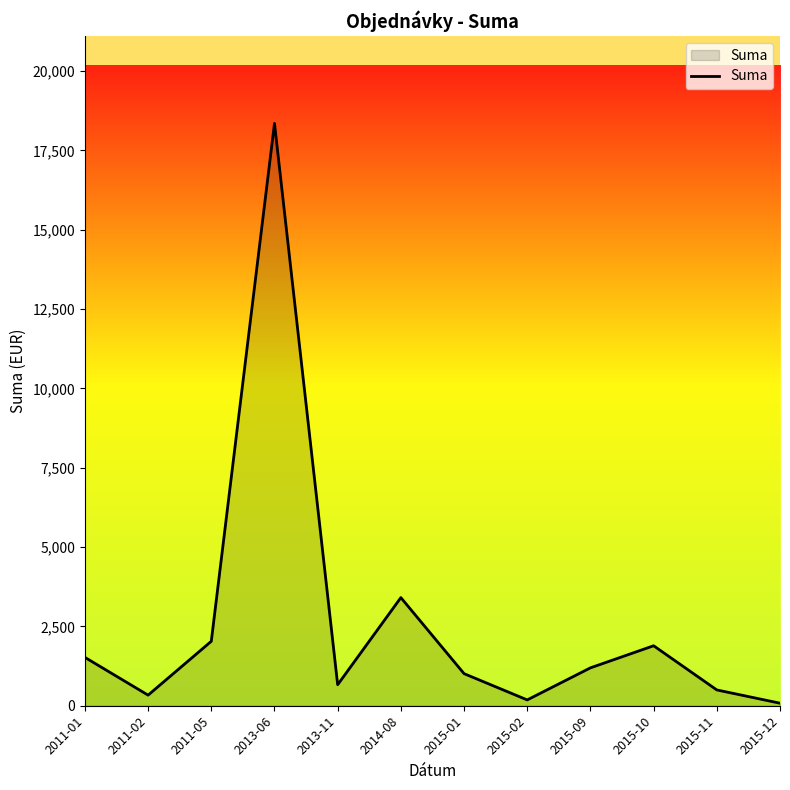

What is the difference between the values at 2011-05 and 2013-06?

16322.8